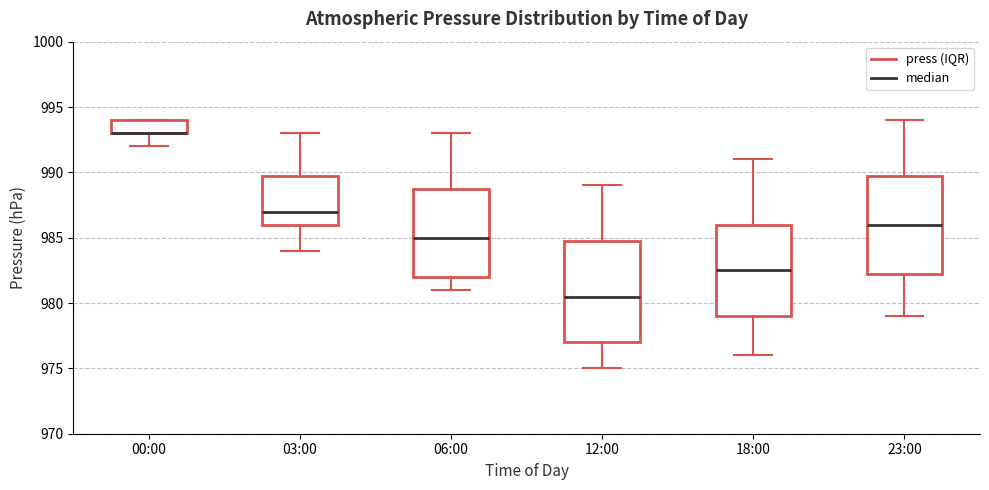

Reading left to right, read every box against the y-axis: the position of its median line, the range the box covers, and the ends of its whiskers. The values are not printed on the chart, so give them approximately, as read against the axis.

00:00: median 993.0 (drawn on the box's lower edge), box 993.0 to 994.0, whiskers 992.0 to 994.0
03:00: median 987.0, box 986.0 to 990.0, whiskers 984.0 to 993.0
06:00: median 985.0, box 982.0 to 989.0, whiskers 981.0 to 993.0
12:00: median 980.5, box 977.0 to 985.0, whiskers 975.0 to 989.0
18:00: median 982.5, box 979.0 to 986.0, whiskers 976.0 to 991.0
23:00: median 986.0, box 982.5 to 990.0, whiskers 979.0 to 994.0